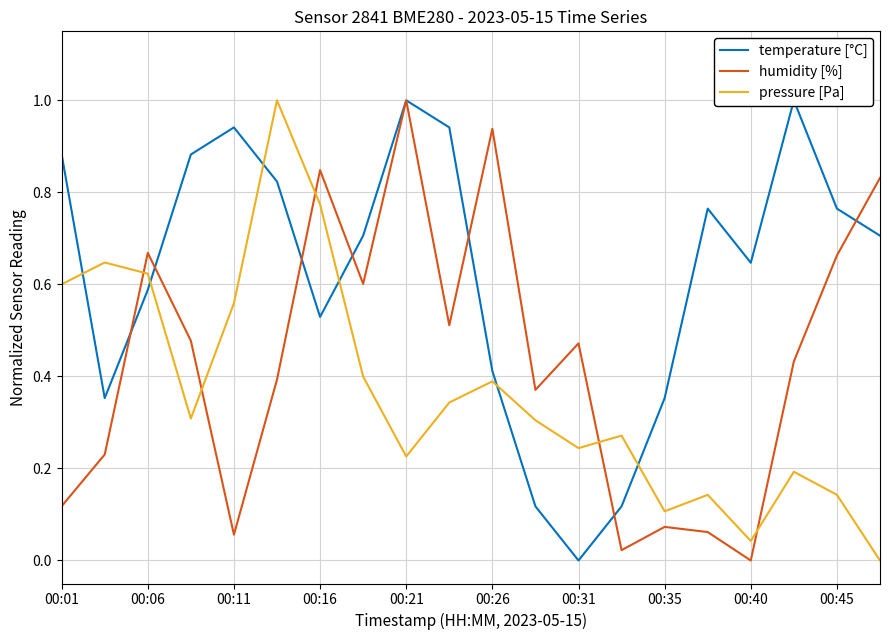

The value of humidity [%] at 00:21 is 1.0. True or false?

True